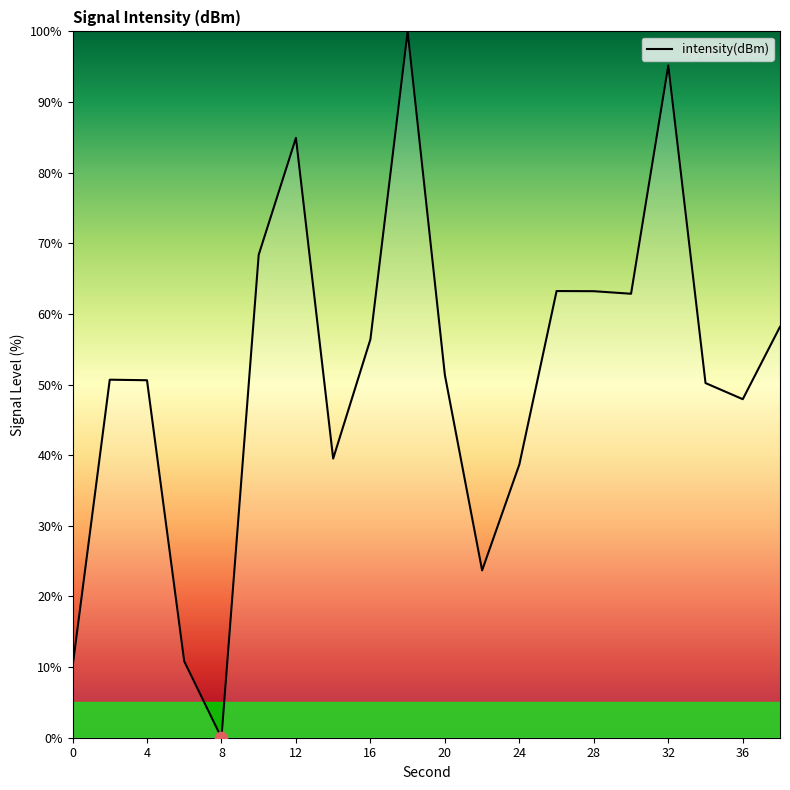

What is the maximum value shown in the chart?

100.0